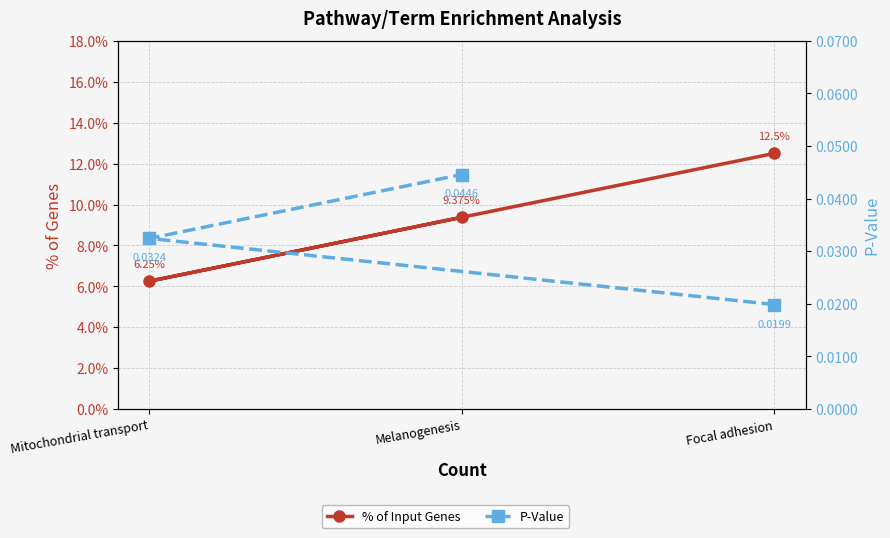

What position from the left is Focal adhesion?

1